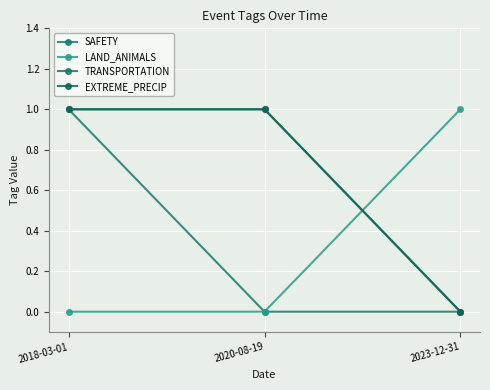

Is this an area chart (filled region under the line)?

No